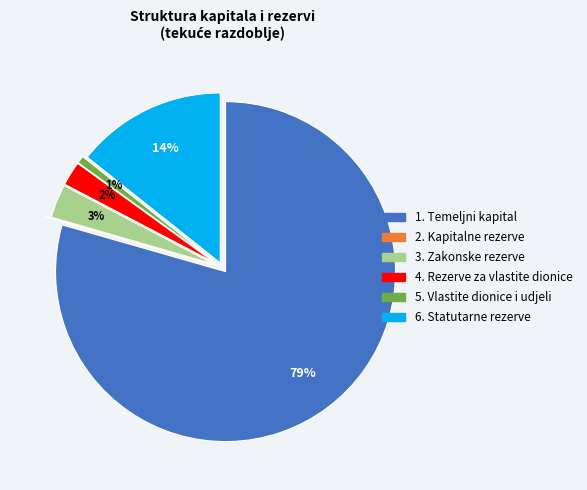

True or false: 6. Statutarne rezerve accounts for 8% of the total.

False